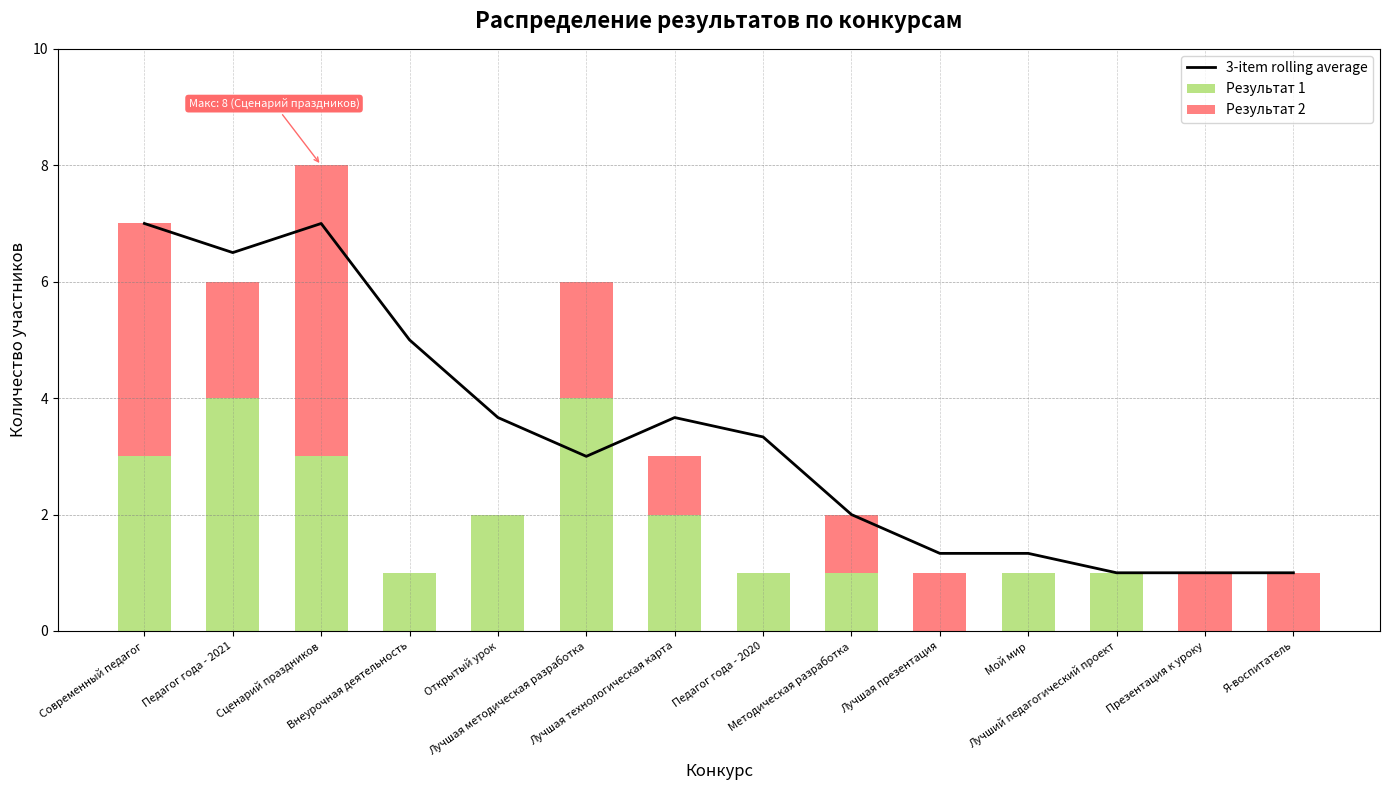

Rank the categories by Результат 2 value from lowest to highest.

Внеурочная деятельность, Открытый урок, Педагог года - 2020, Мой мир, Лучший педагогический проект, Лучшая технологическая карта, Методическая разработка, Лучшая презентация, Презентация к уроку, Я-воспитатель, Педагог года - 2021, Лучшая методическая разработка, Современный педагог, Сценарий праздников